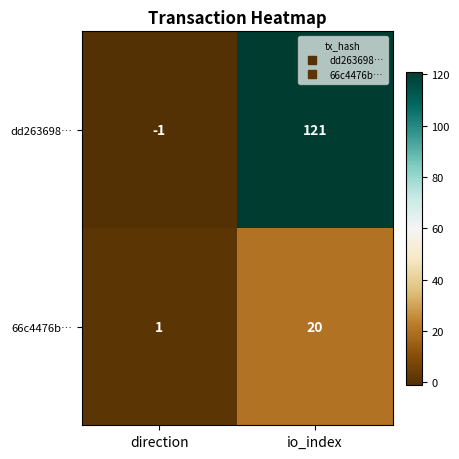

List the series in order of their peak value, lowest first.

66c4476b…, dd263698…